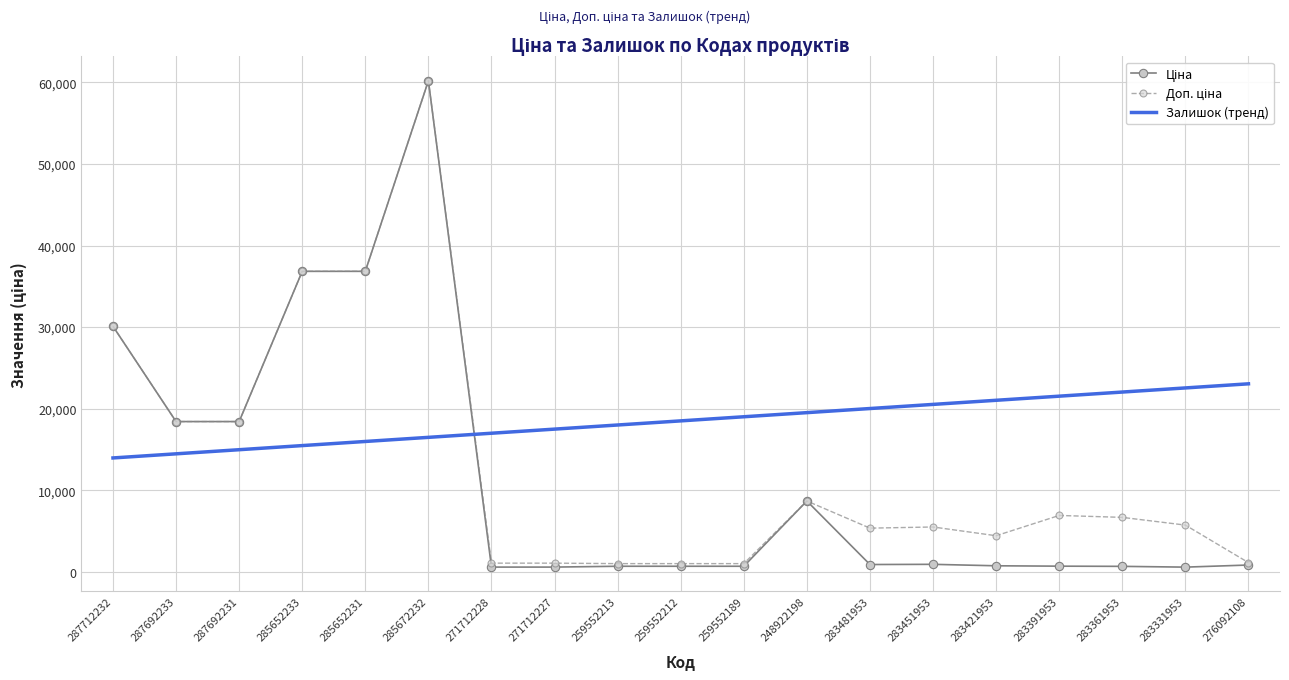

The value of Залишок (тренд) at 285672232 is 24108.4. True or false?

False